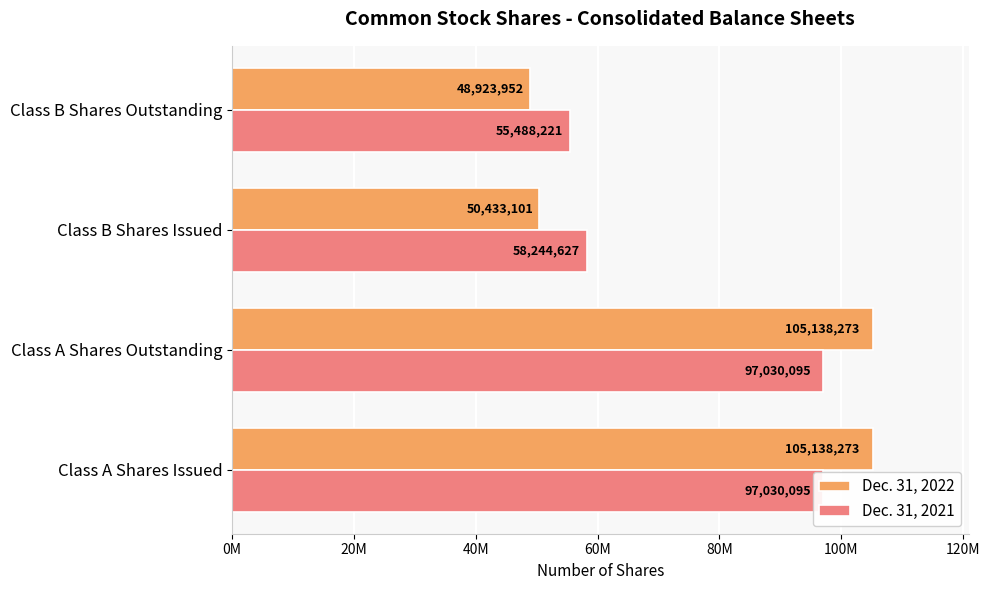

Which series changed the most between Class A Shares Outstanding and Class B Shares Outstanding?

Dec. 31, 2022